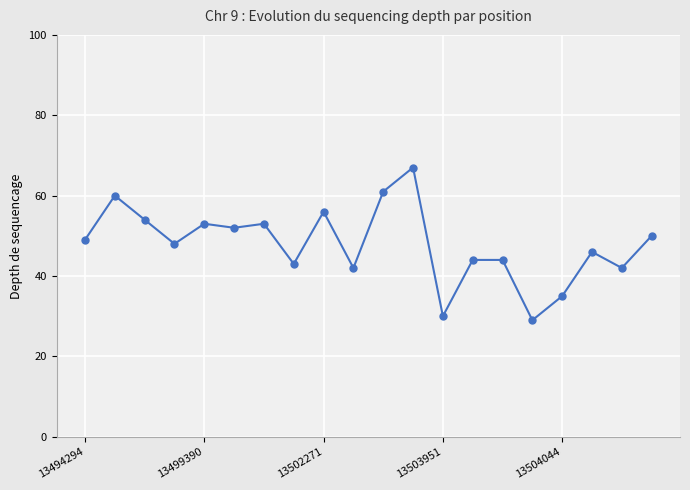

What is the difference between the maximum and minimum values?

38